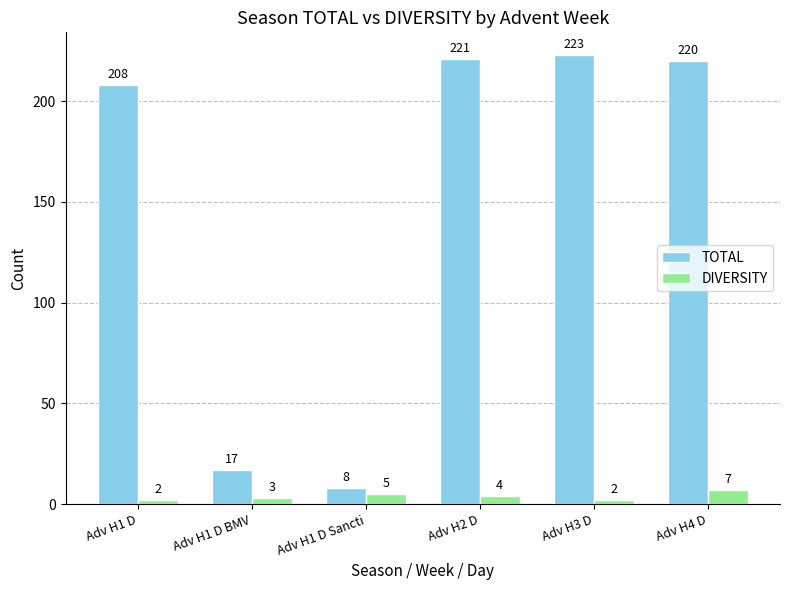

The TOTAL series shows 8 at Adv H1 D Sancti. True or false?

True